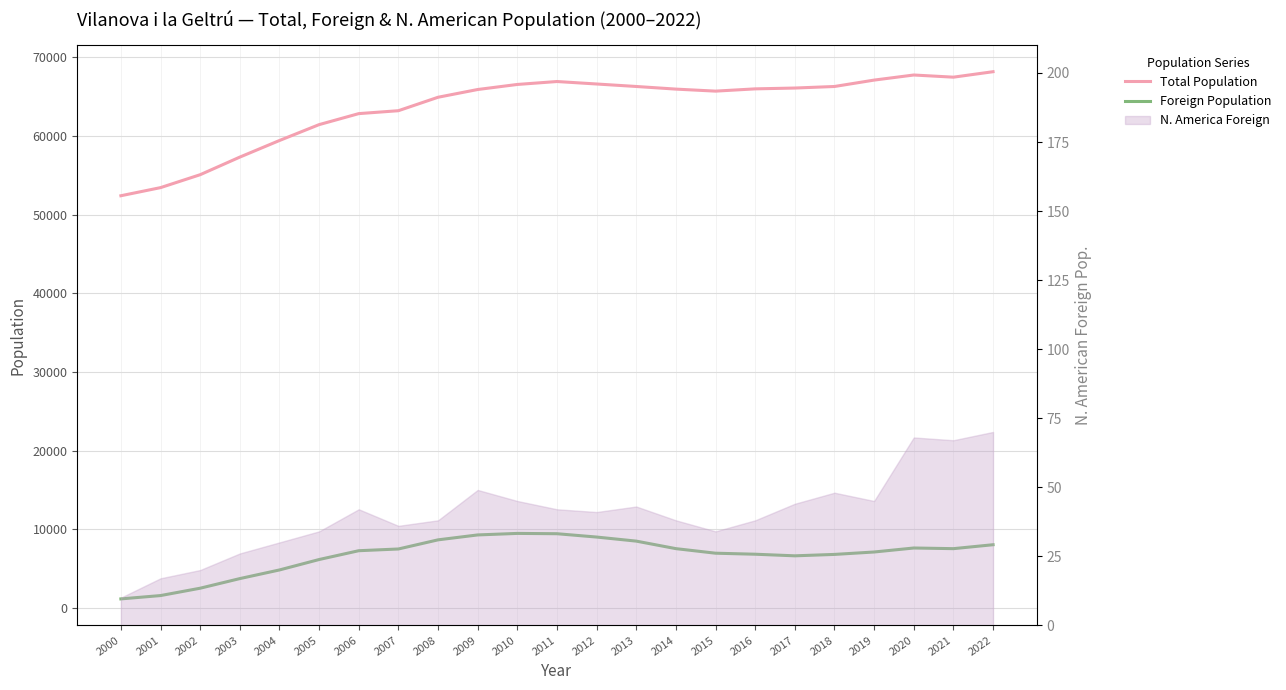

How many lines are shown in the chart?

2